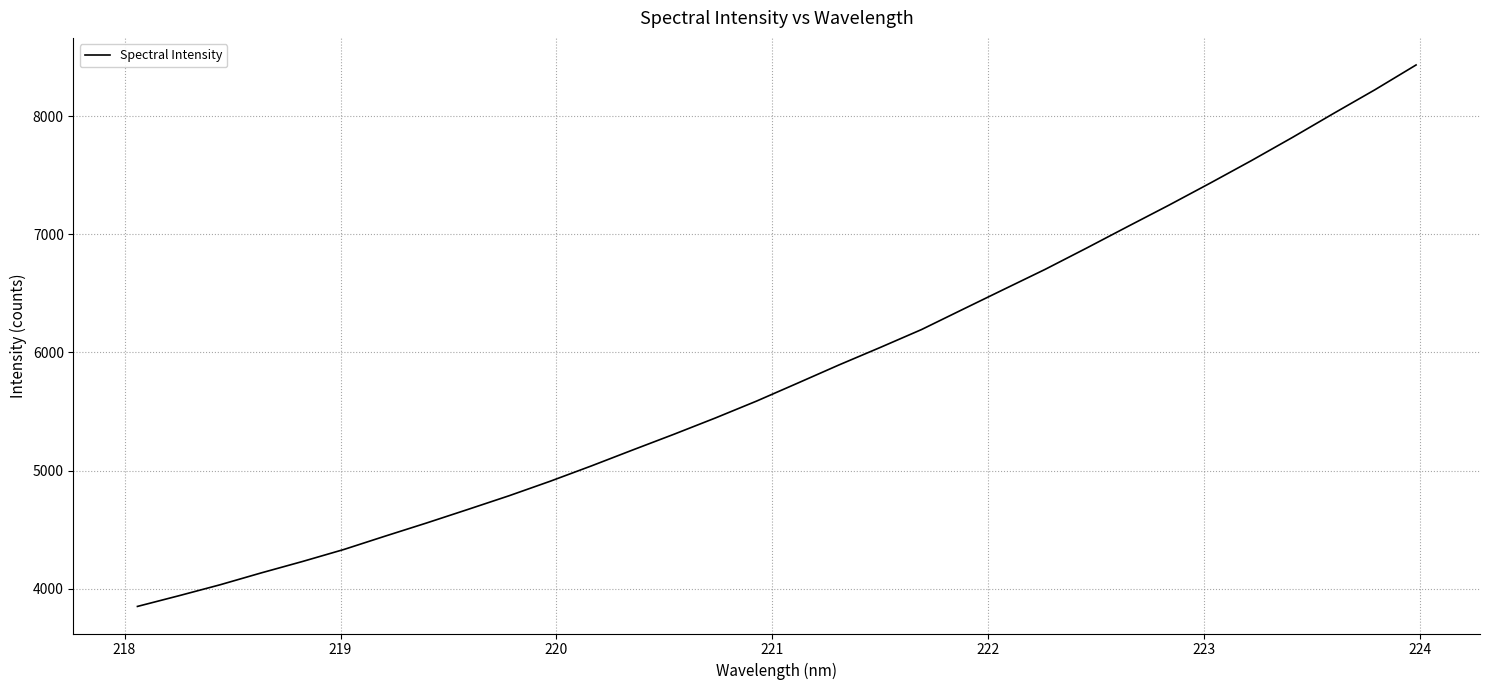

What is the minimum value shown in the chart?

3849.8